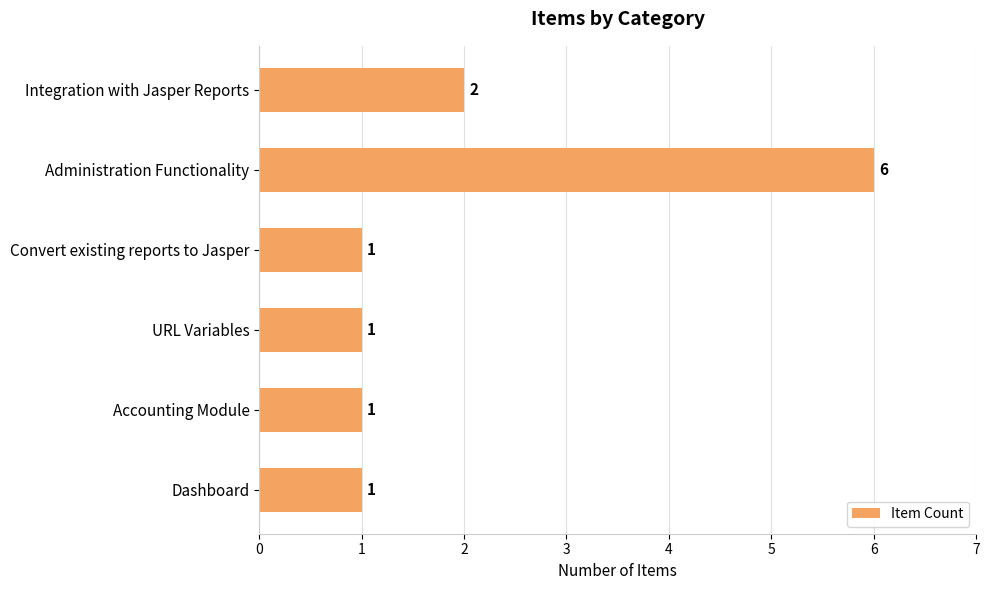

What is the change in value from Administration Functionality to Accounting Module?

-5